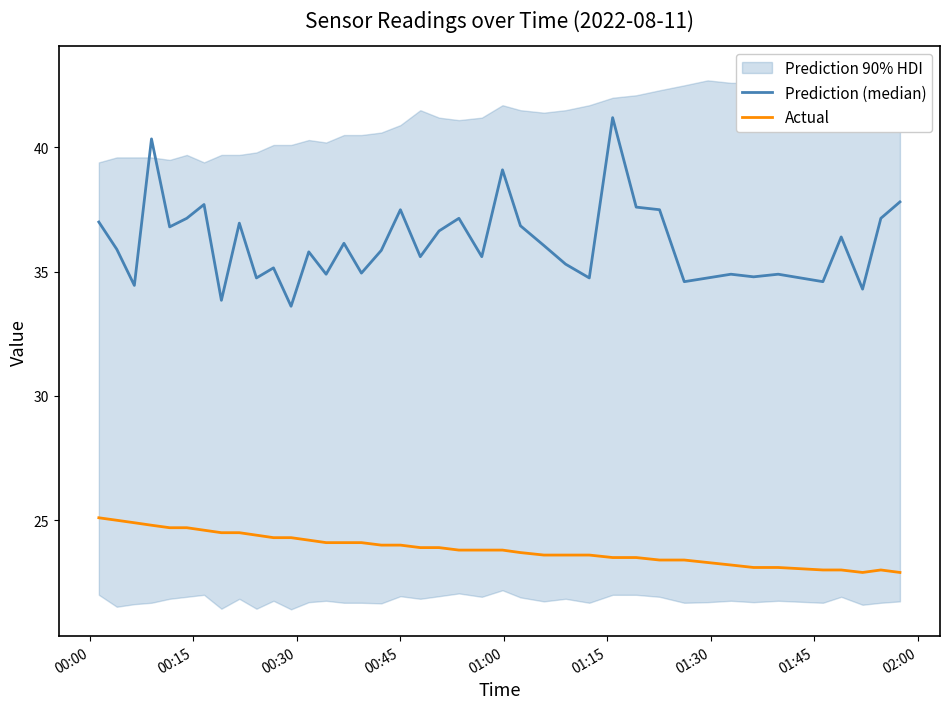

Is the value of Prediction (median) at 33 greater than the value of Actual at 38?

Yes